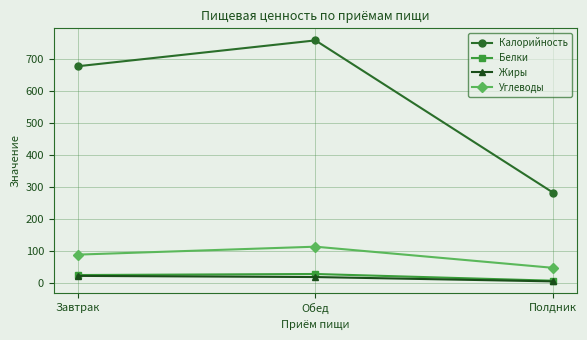

The Жиры series shows 23.4 at Завтрак. True or false?

True